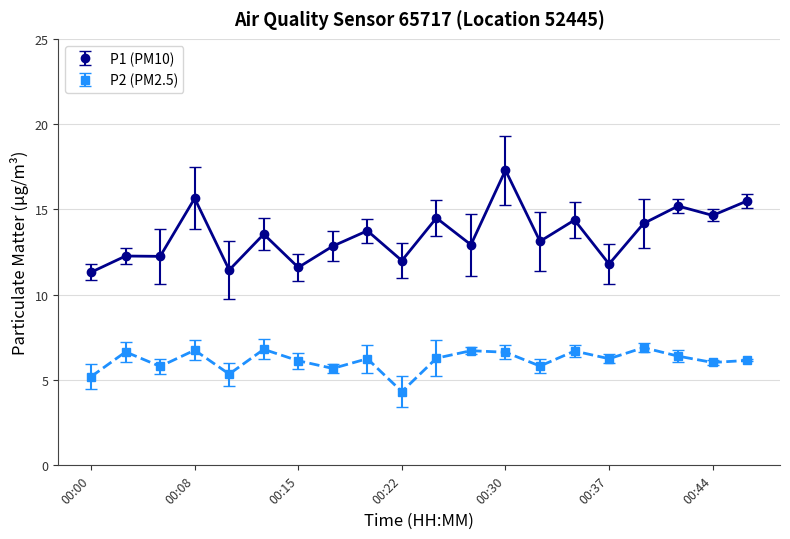

What is the average value of the P2 (PM2.5) series?

6.1